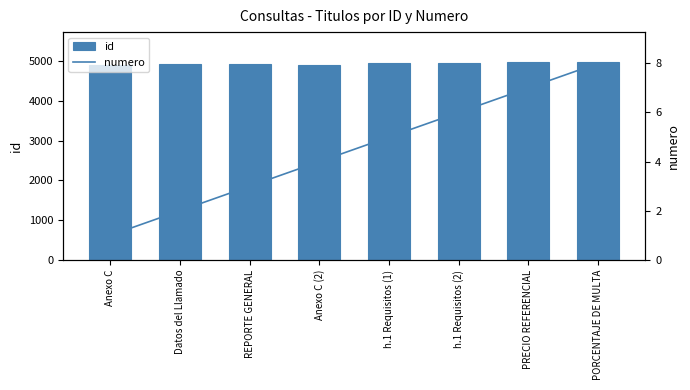

What is the total value across all series at PORCENTAJE DE MULTA?

4993